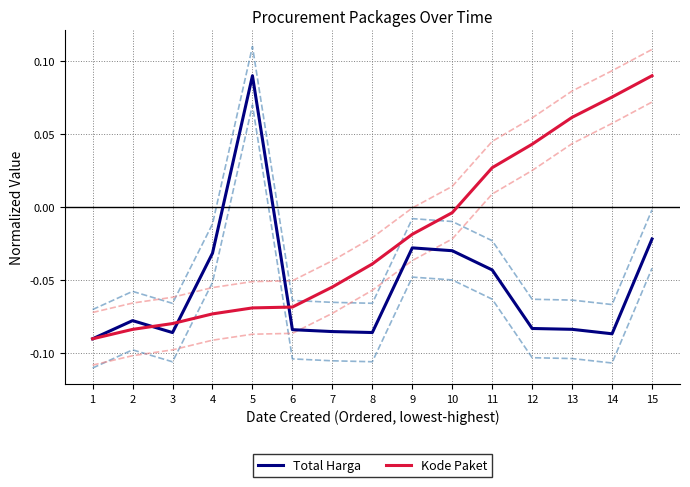

Is the value of Kode Paket at 14 greater than the value of Total Harga at 10?

Yes